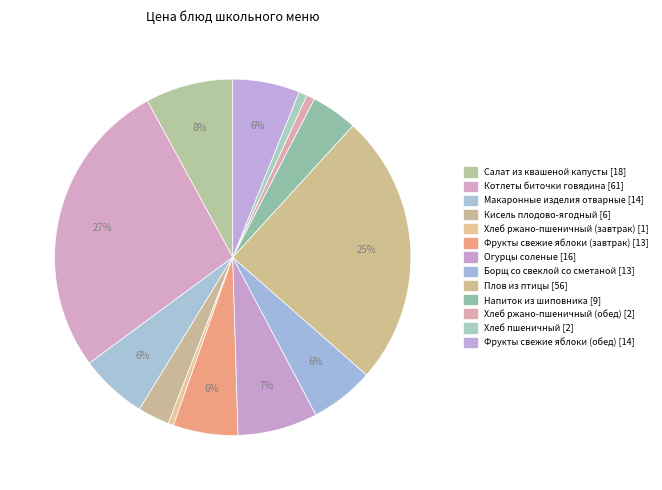

Which category has the smallest portion of the pie?

Хлеб ржано-пшеничный (завтрак)